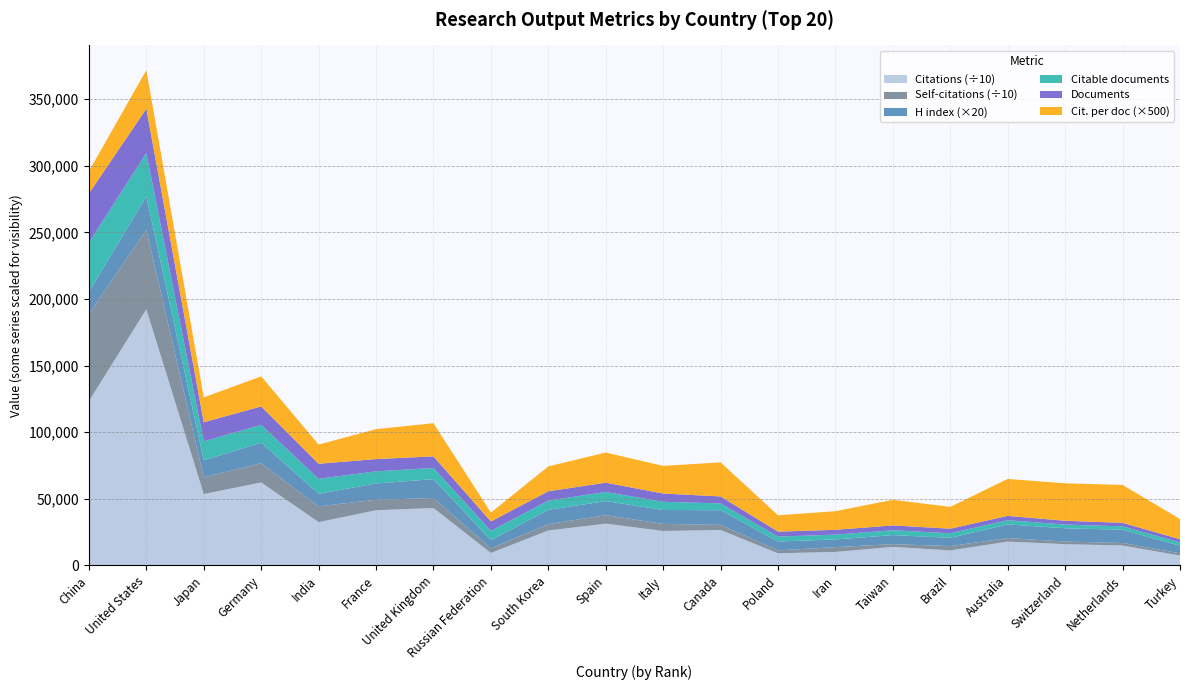

Reading left to right, extract all data points from this chart.

Documents: 1=36970.0	2=33232.0	3=14350.0	4=13796.0	5=11299.0	6=9231.0	7=8661.0	8=7053.0	9=7027.0	10=6933.0	11=6247.0	12=5208.0	13=3727.0	14=3637.0	15=3631.0	16=3450.0	17=3232.0	18=2845.0	19=2637.0	20=2452.0
Citable documents: 1=36865.0	2=32498.0	3=14199.0	4=13433.0	5=11234.0	6=9102.0	7=8440.0	8=7001.0	9=6920.0	10=6872.0	11=6131.0	12=5135.0	13=3691.0	14=3626.0	15=3617.0	16=3424.0	17=3174.0	18=2775.0	19=2575.0	20=2440.0
Self-citations: 1=654783.0	2=596581.0	3=125422.0	4=144402.0	5=118827.0	6=78602.0	7=75059.0	8=35015.0	9=48124.0	10=63563.0	11=53400.0	12=38304.0	13=22274.0	14=36078.0	15=20468.0	16=32587.0	17=26283.0	18=19846.0	19=18680.0	20=16801.0
Citations: 1=1233657.0	2=1922795.0	3=535945.0	4=623142.0	5=325136.0	6=414552.0	7=431350.0	8=93912.0	9=262481.0	10=313882.0	11=258902.0	12=266412.0	13=91527.0	14=101524.0	15=139664.0	16=112905.0	17=179324.0	18=159896.0	19=149933.0	20=74546.0
H index: 1=829.0	2=1259.0	3=641.0	4=770.0	5=471.0	6=611.0	7=707.0	8=305.0	9=535.0	10=529.0	11=521.0	12=550.0	13=330.0	14=288.0	15=340.0	16=310.0	17=513.0	18=498.0	19=497.0	20=283.0
Citations per document: 1=33.4	2=57.9	3=37.4	4=45.2	5=28.8	6=44.9	7=49.8	8=13.3	9=37.4	10=45.3	11=41.4	12=51.1	13=24.6	14=27.9	15=38.5	16=32.7	17=55.5	18=56.2	19=56.9	20=30.4